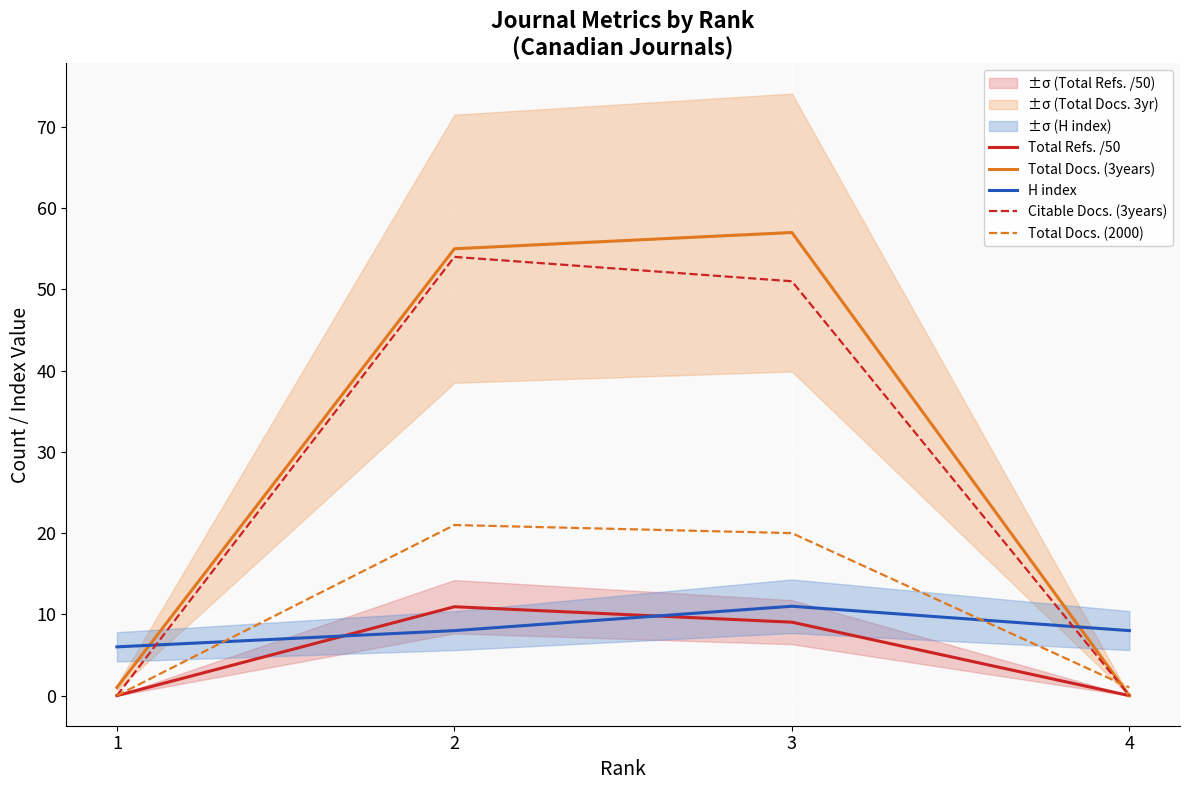

At which category does Total Docs. (2000) reach its first local peak?

2